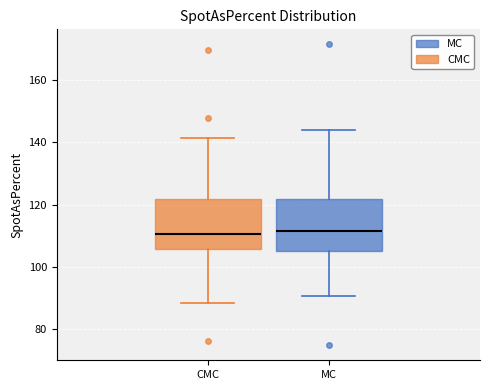

Reading left to right, read every box against the y-axis: the position of its median line, the range the box covers, and the ends of its whiskers. The values are not printed on the chart, so give them approximately, as read against the axis.

CMC: median 110, box 106 to 122, whiskers 88 to 142
MC: median 112, box 106 to 122, whiskers 90 to 144